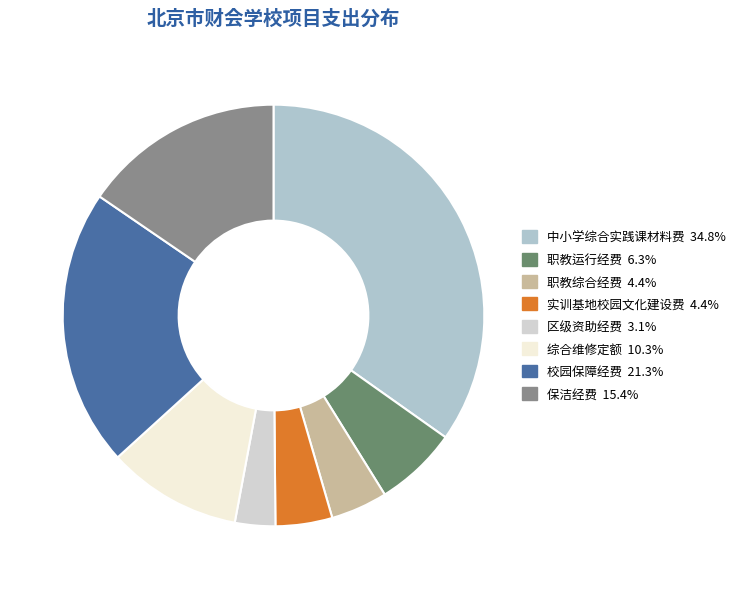

Count the number of slices in the pie.

8